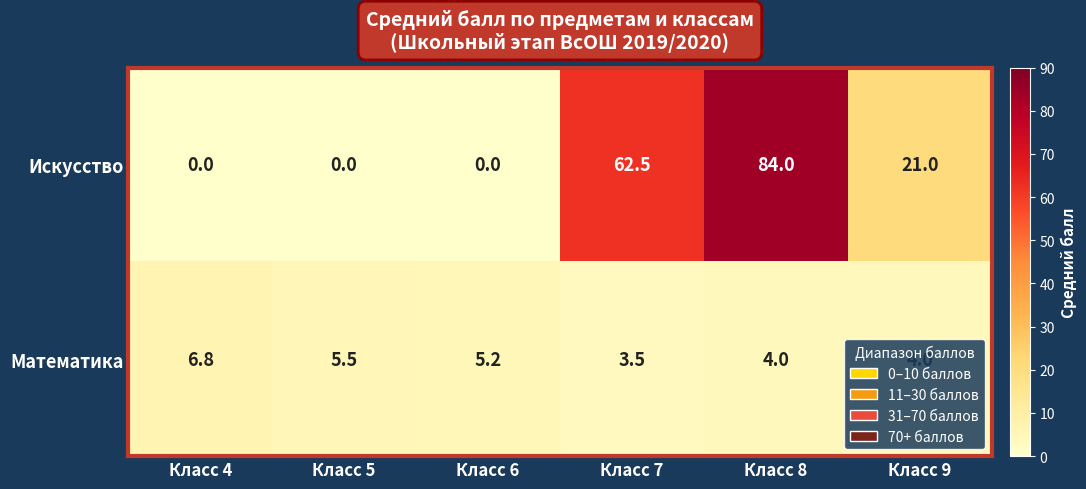

The Математика series shows 9.5 at Класс 4. True or false?

False